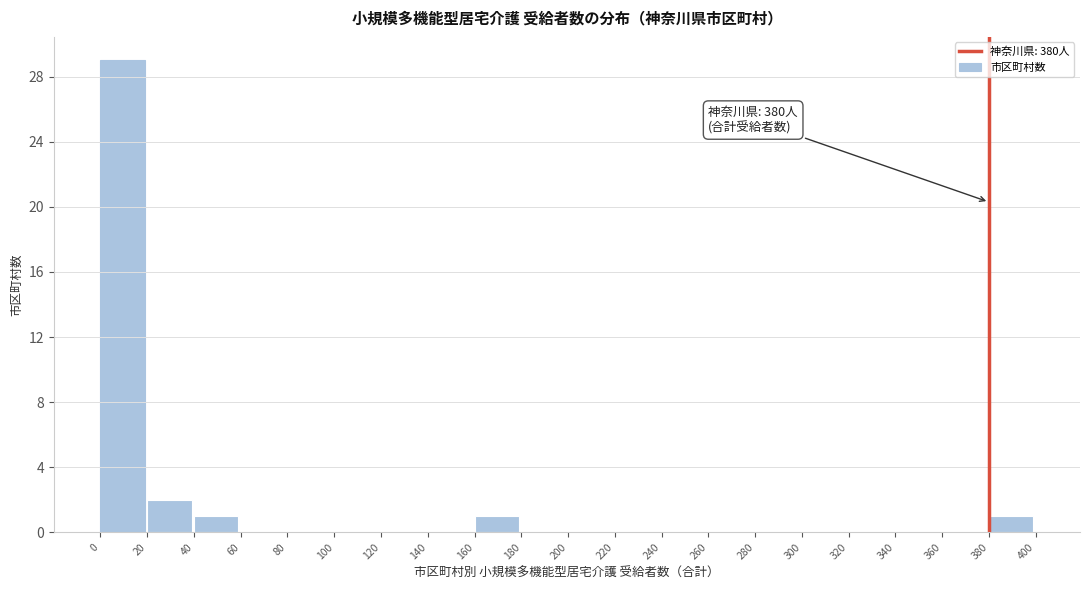

Reading left to right, what are all the values shown in this chart?

0=29	20=2	40=1	60=0	80=0	100=0	120=0	140=0	160=1	180=0	200=0	220=0	240=0	260=0	280=0	300=0	320=0	340=0	360=0	380=1